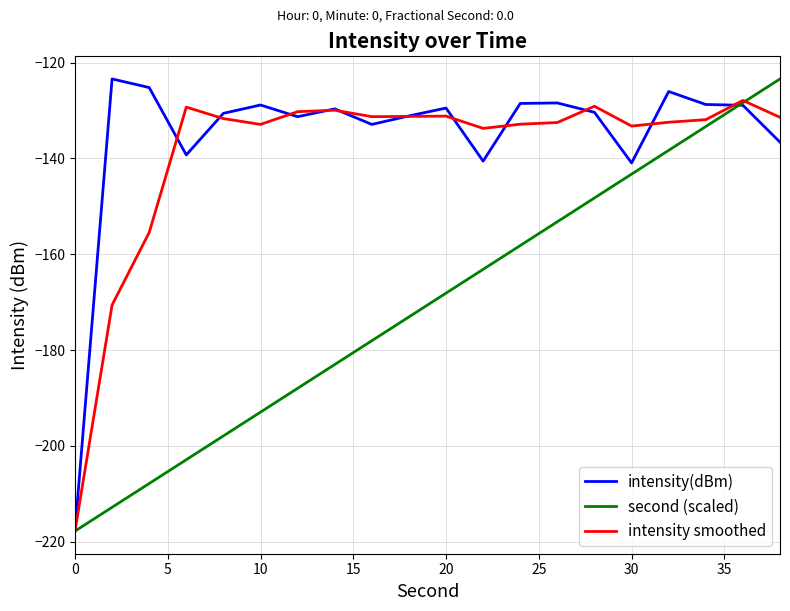

What is the maximum value for second (scaled)?

-123.4